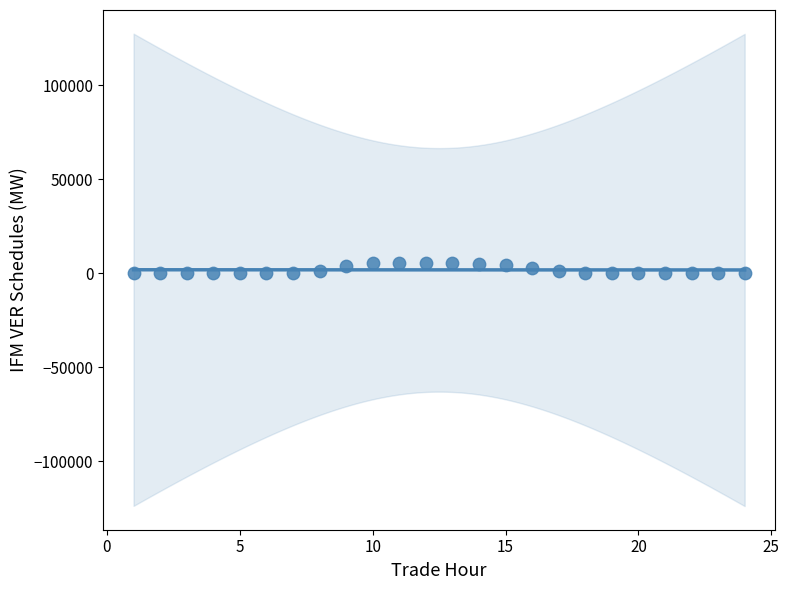

What is the range of X values (max minus min)?

23.0